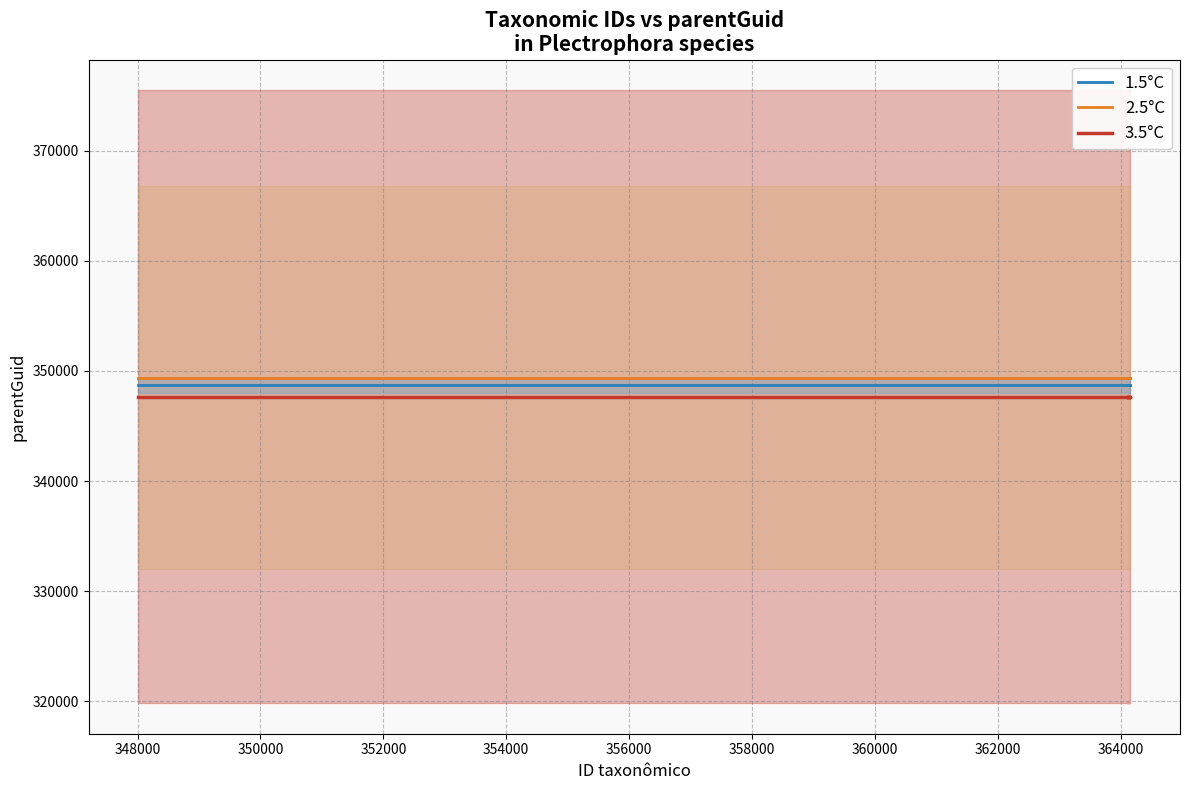

What is the value of the 1.5°C point at the 2nd from the left?

348705.0